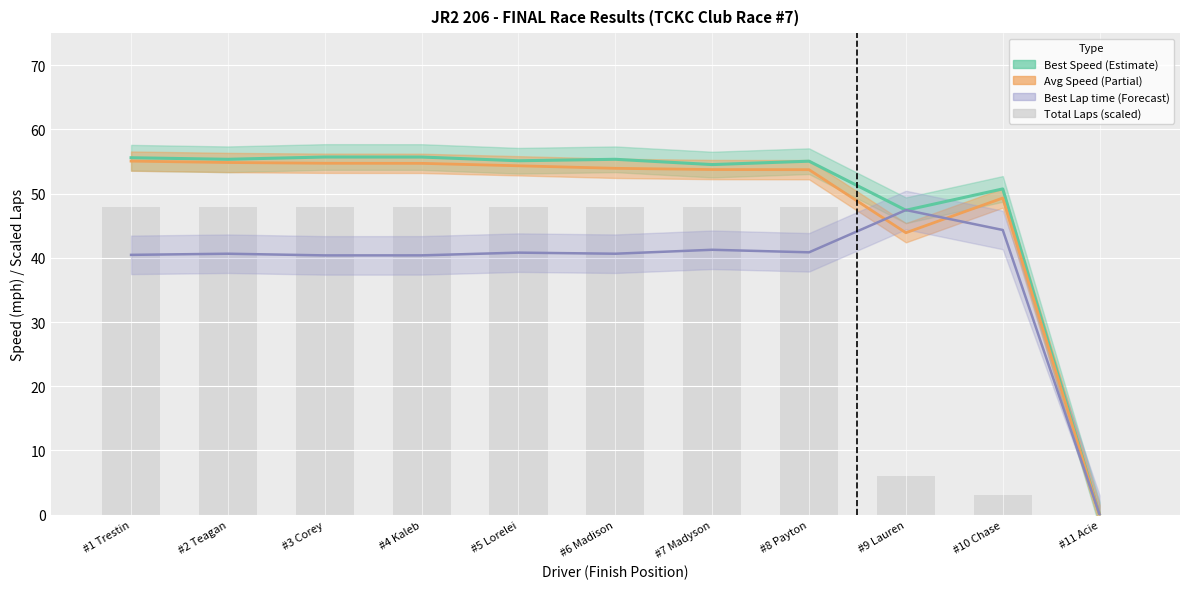

How many values in Best Lap time are above zero?

10